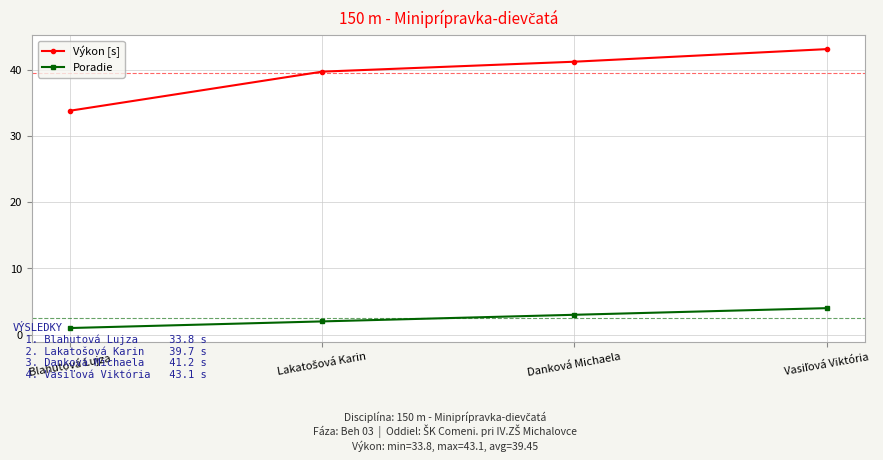

What is the minimum value for Poradie?

1.0